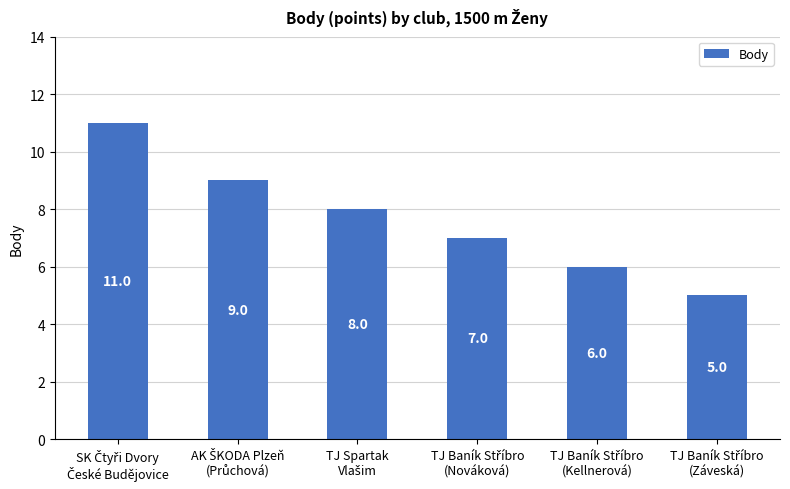

How many values are between 6 and 9?

4